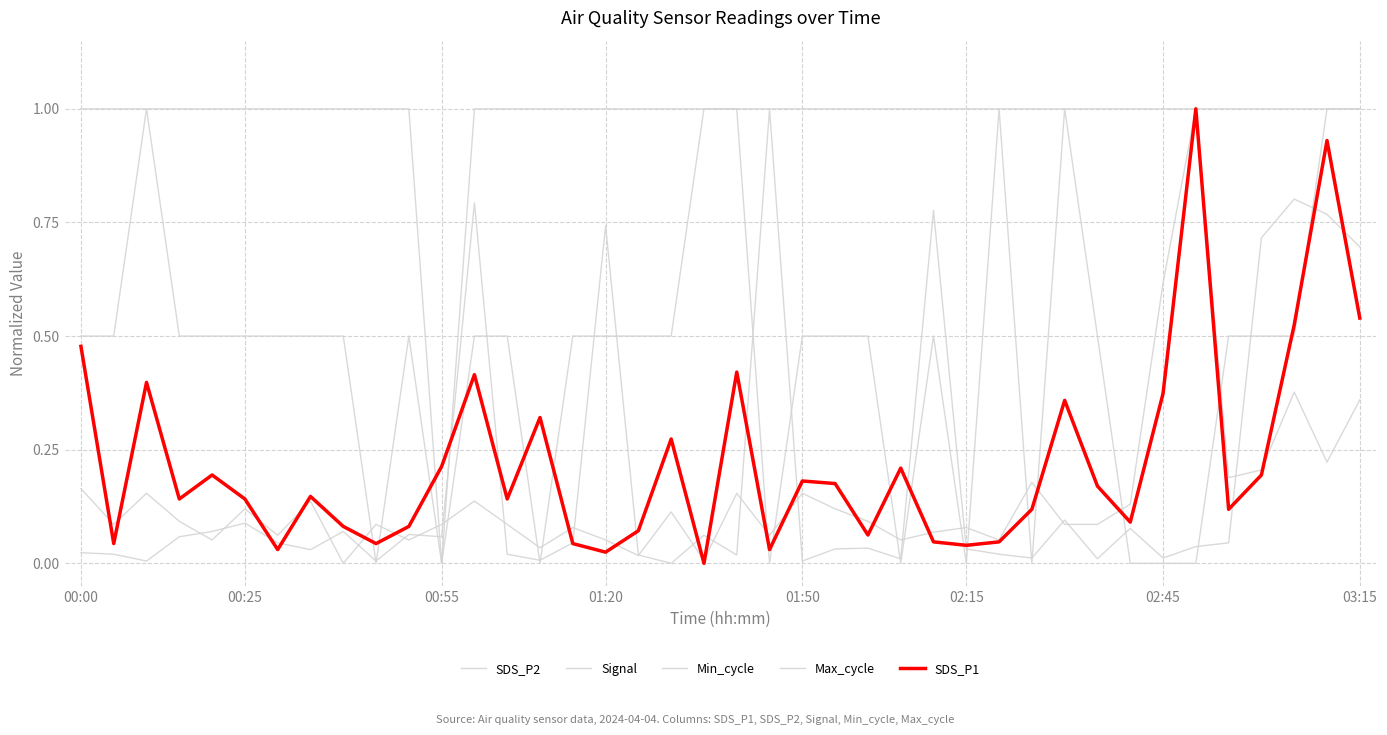

Is this an area chart (filled region under the line)?

No